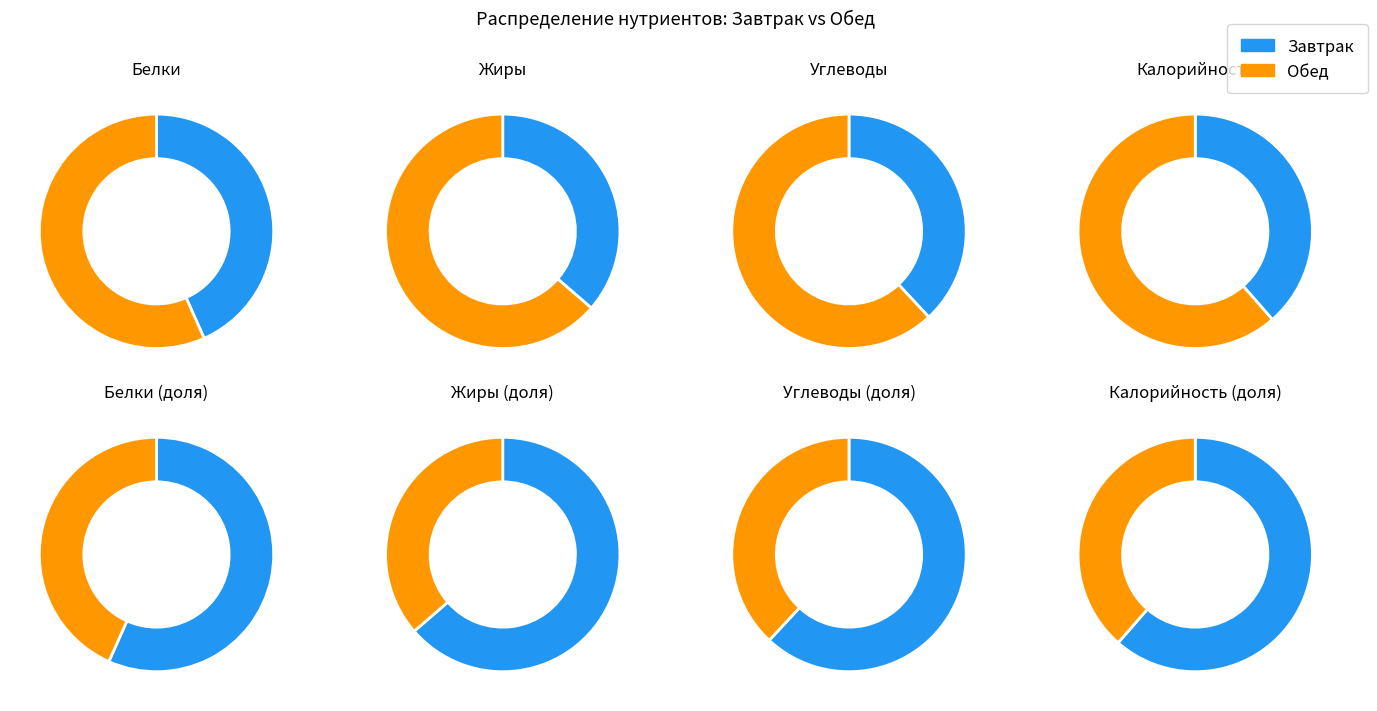

Is it true that Белки is 1% of the pie?

False